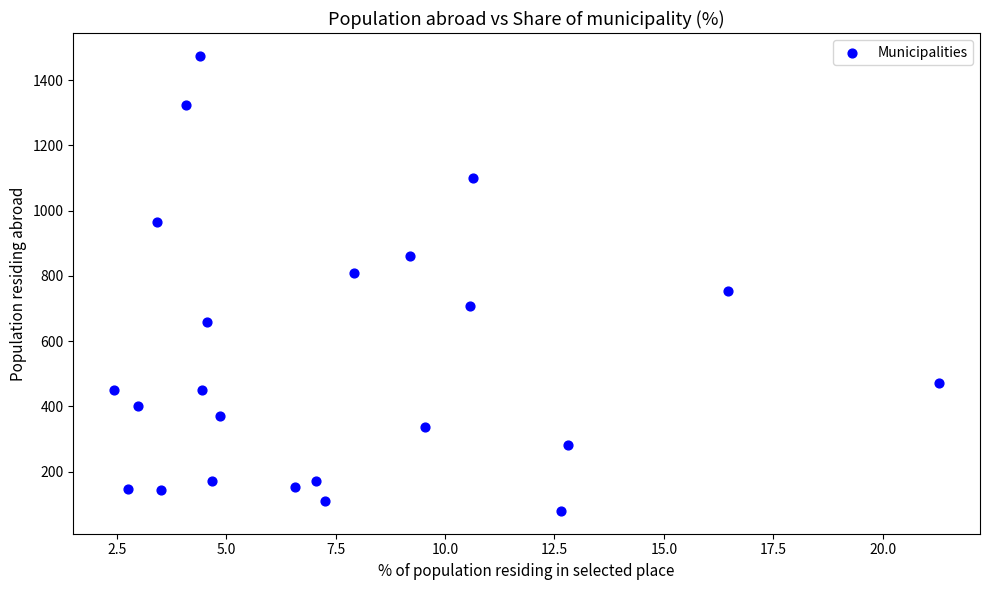

What is the range of Y values (max minus min)?

1396